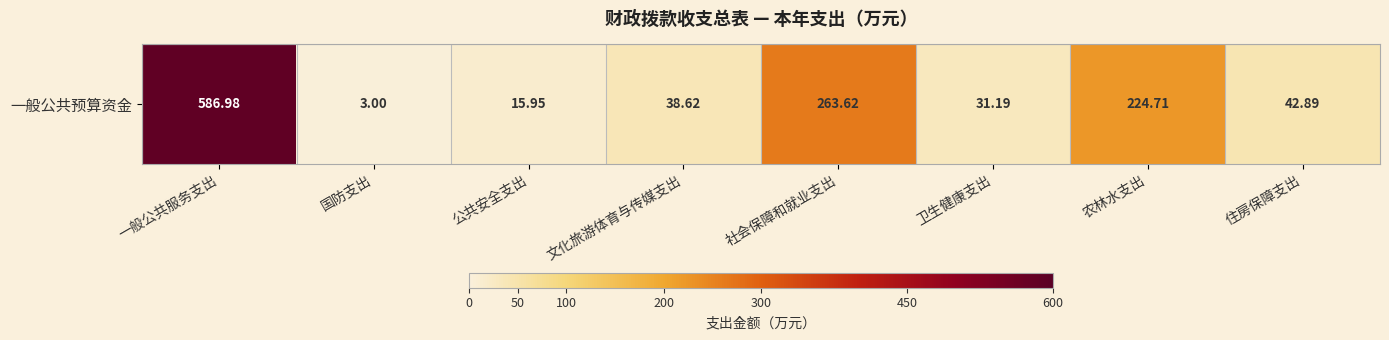

At which category does the chart reach its peak across all series?

一般公共服务支出